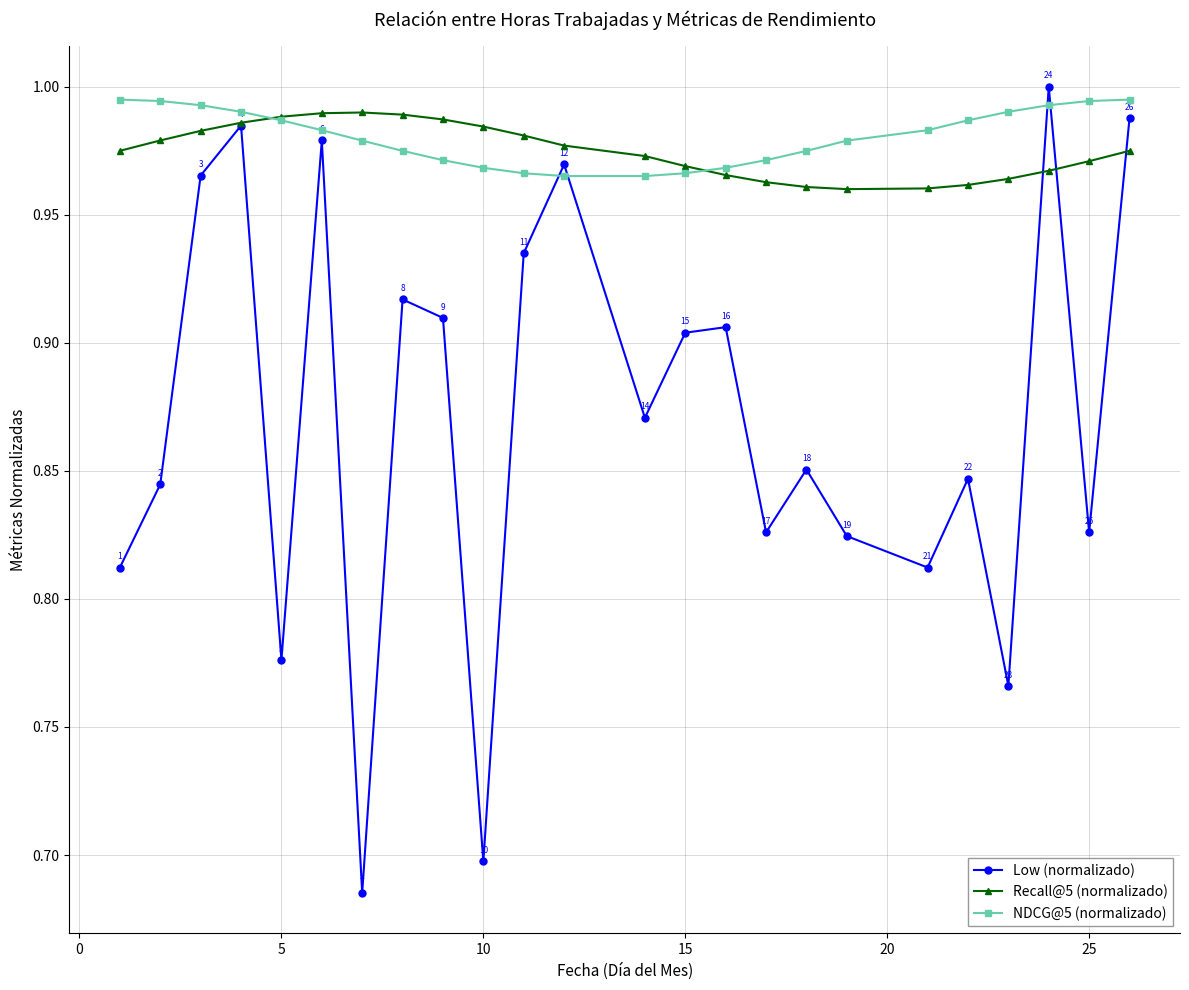

Which series ends up on top after the final intersection of NDCG@5 (normalizado) and Low (normalizado)?

NDCG@5 (normalizado)